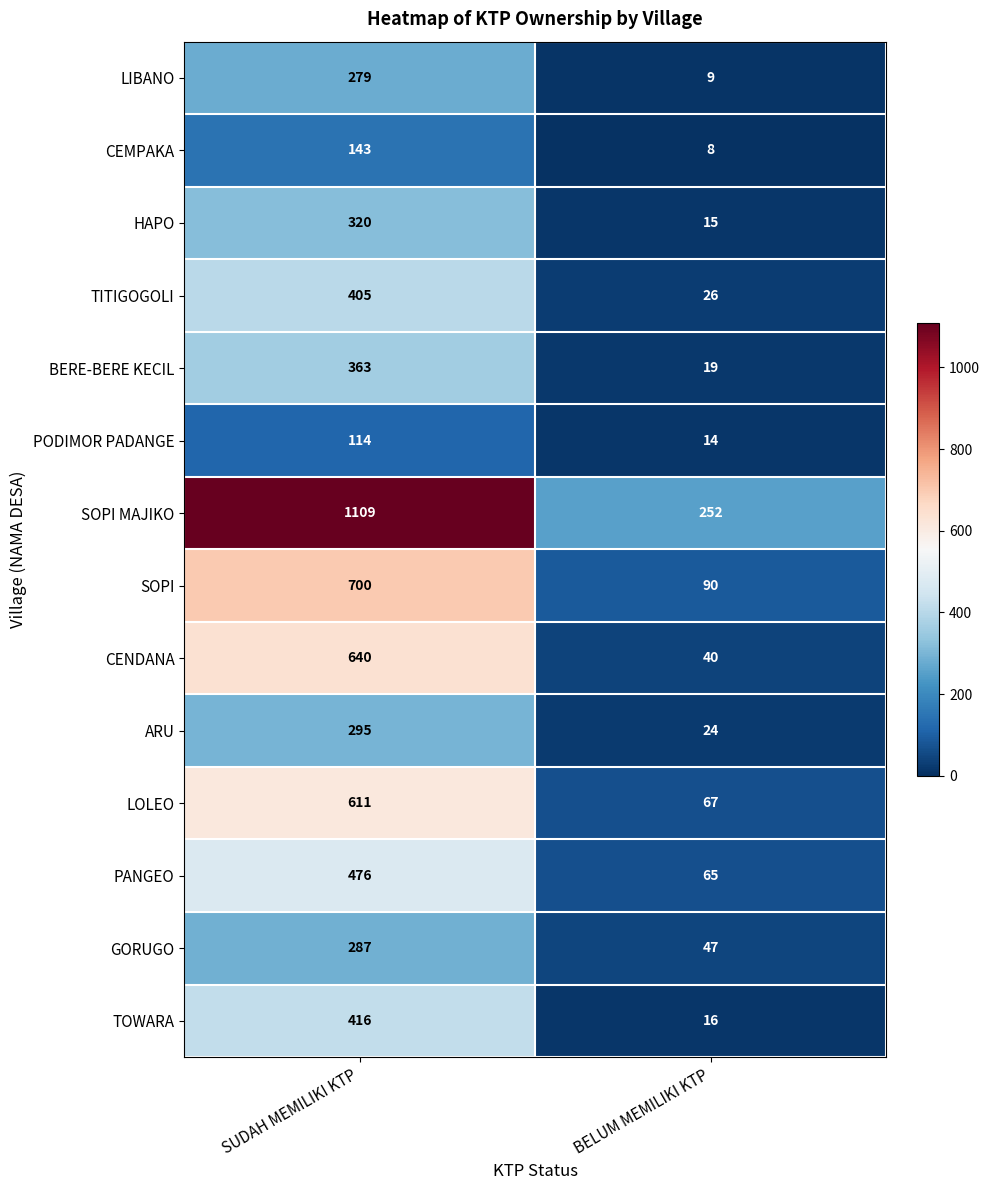

True or false: GORUGO has a value of 287 at SUDAH MEMILIKI KTP.

True